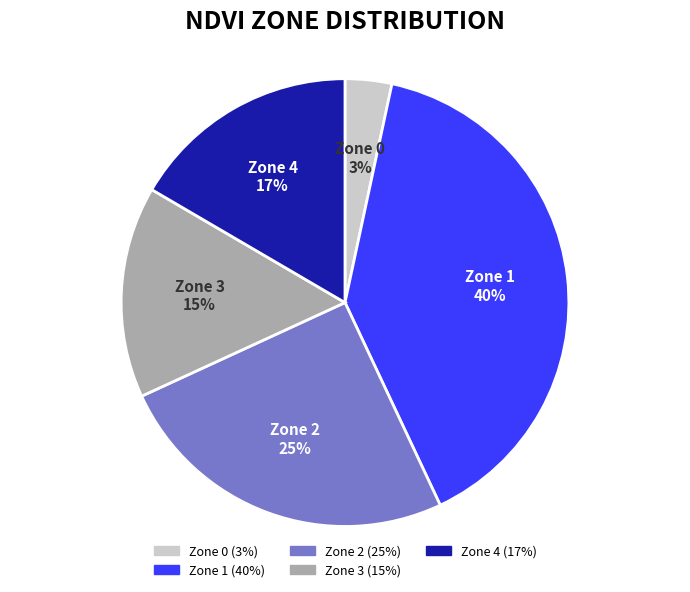

Combined, do Zone 0 and Zone 2 account for over 50%?

No